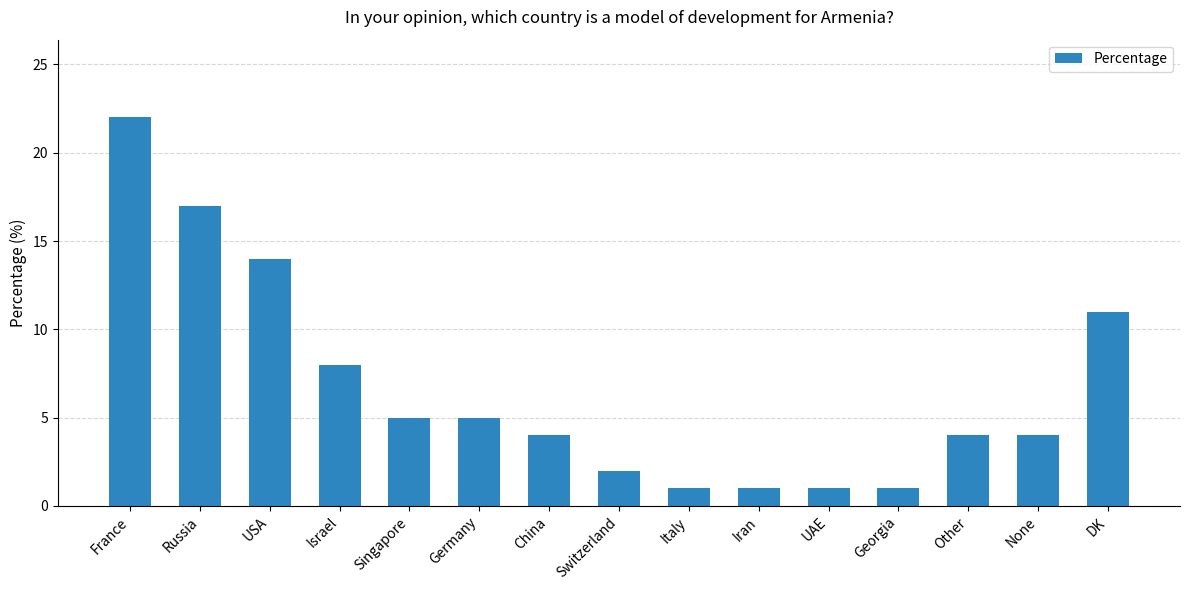

At which label is the value closest to 11?

DK